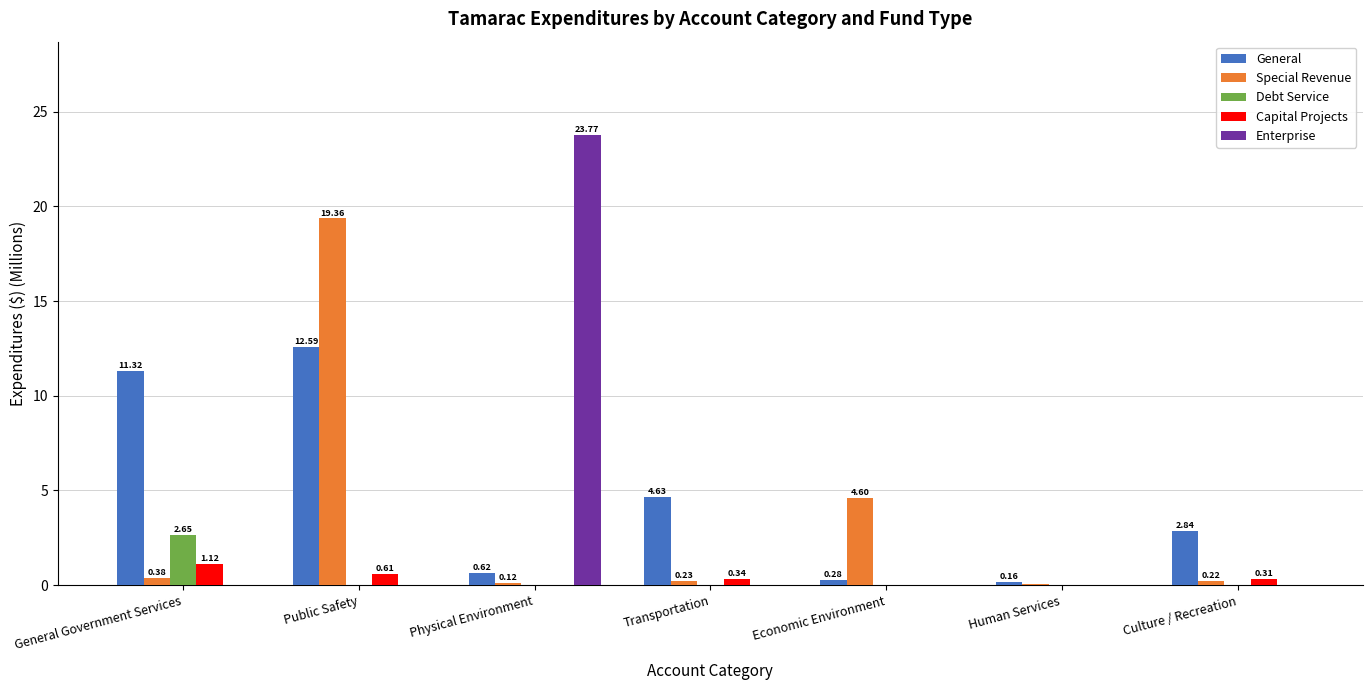

Does the chart contain stacked bars?

No